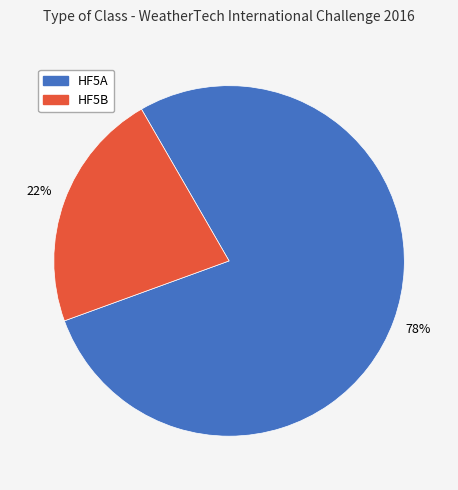

To the nearest percent, what is the average slice percentage?

50%